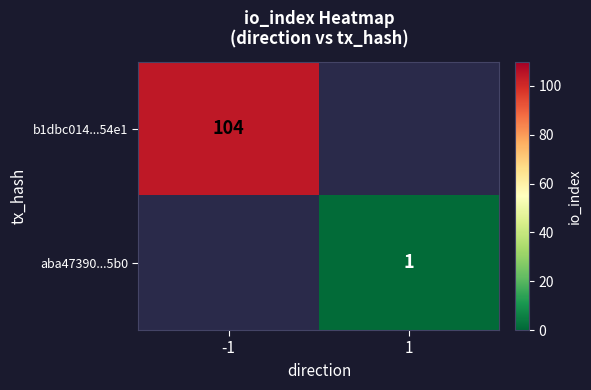

Is the value of aba47390...5b0 at 1 greater than the value of b1dbc014...54e1 at -1?

No